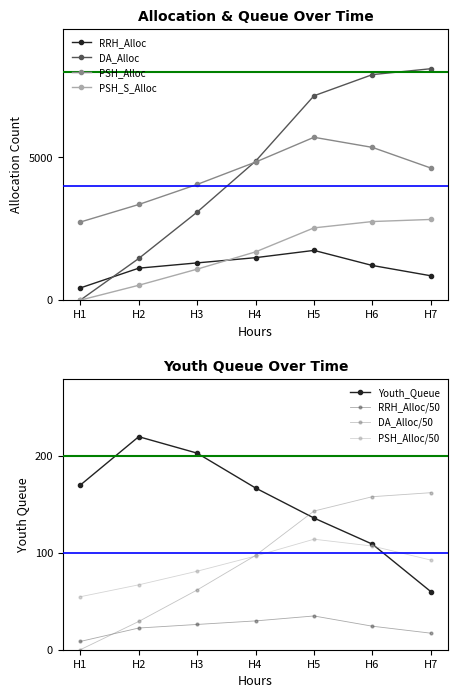

At which category does PSH_Alloc reach its first local peak?

H5